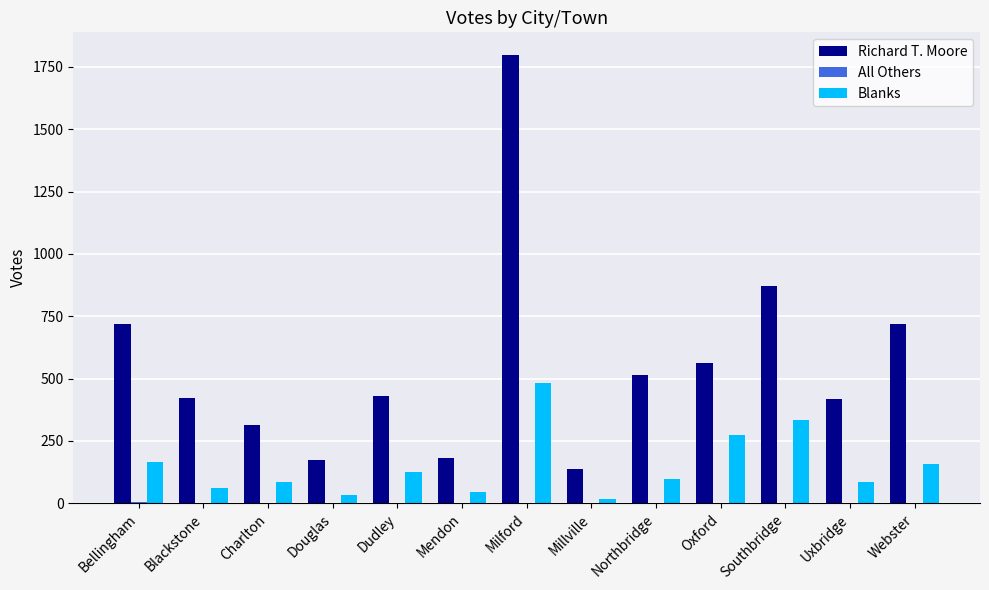

What is the average value of the Blanks series?

151